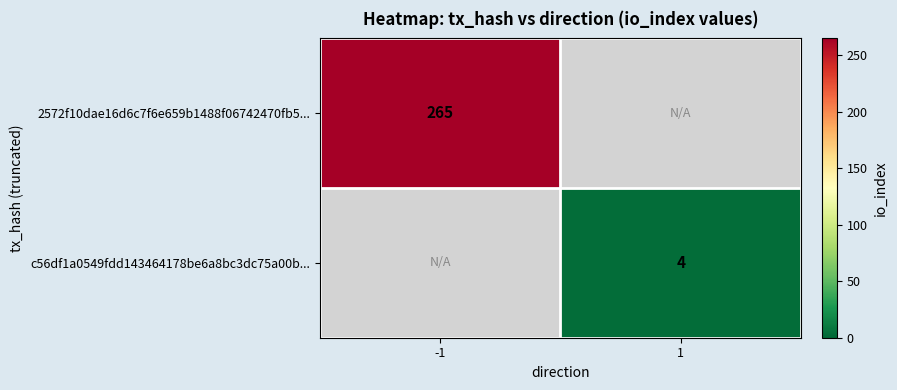

Is the value of c56df1a0549fdd143464178be6a8bc3dc75a00b... at 1 greater than the value of 2572f10dae16d6c7f6e659b1488f06742470fb5... at -1?

No